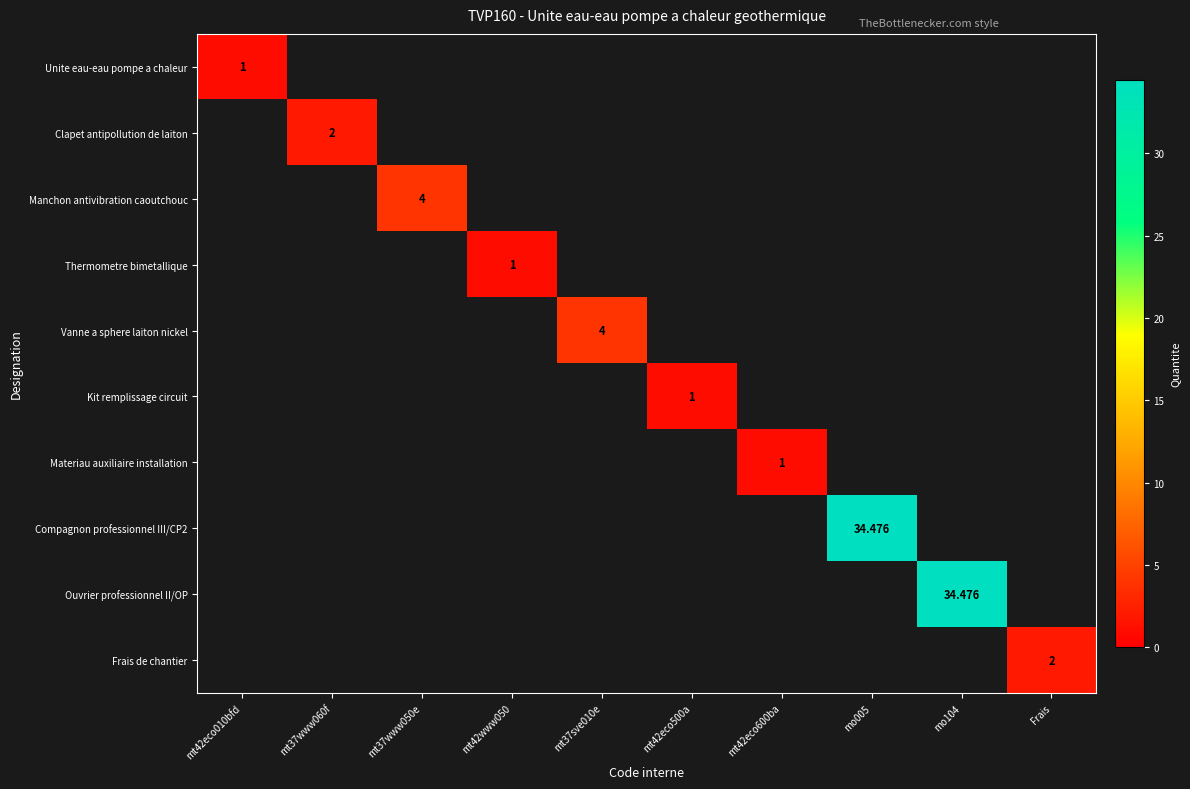

Is it true that Clapet antipollution de laiton equals 2.0 at mt37www060f?

True